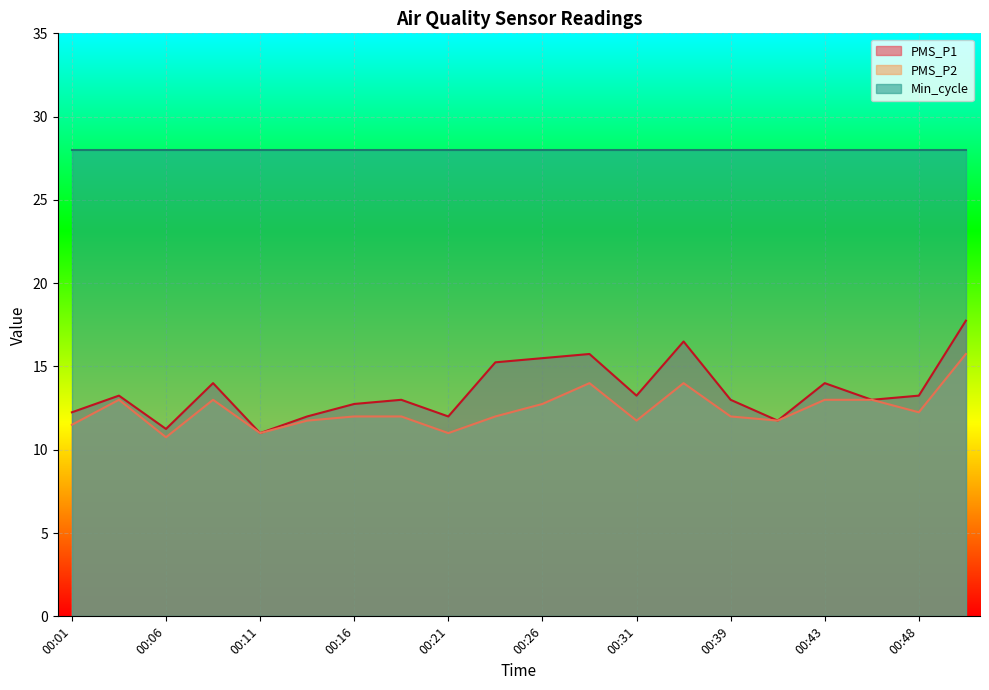

What is the average value of the PMS_P1 series?

13.5